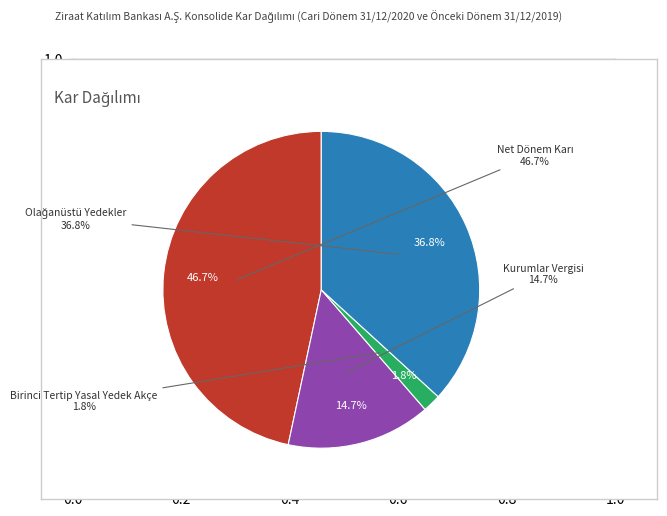

How much of the chart is everything except Olağanüstü Yedekler?

63.2%